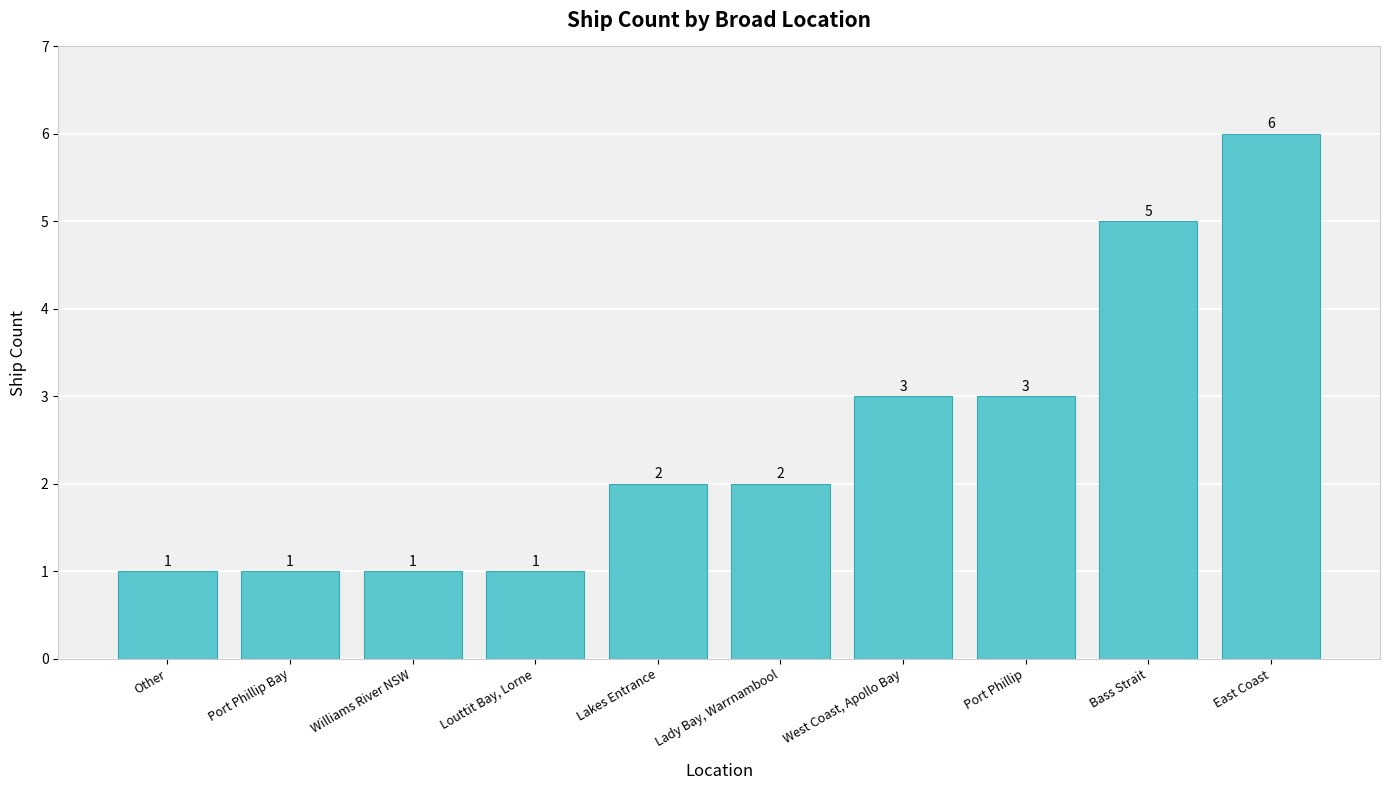

What is the value of the 8th bar from the left?

3